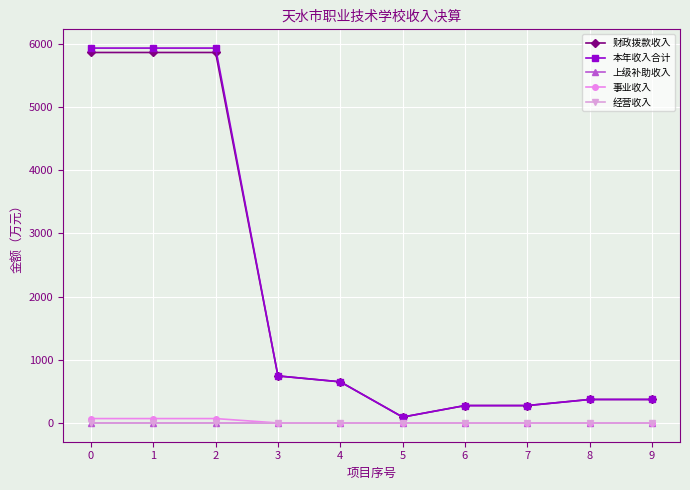

The 事业收入 series shows 21.5 at 9. True or false?

False